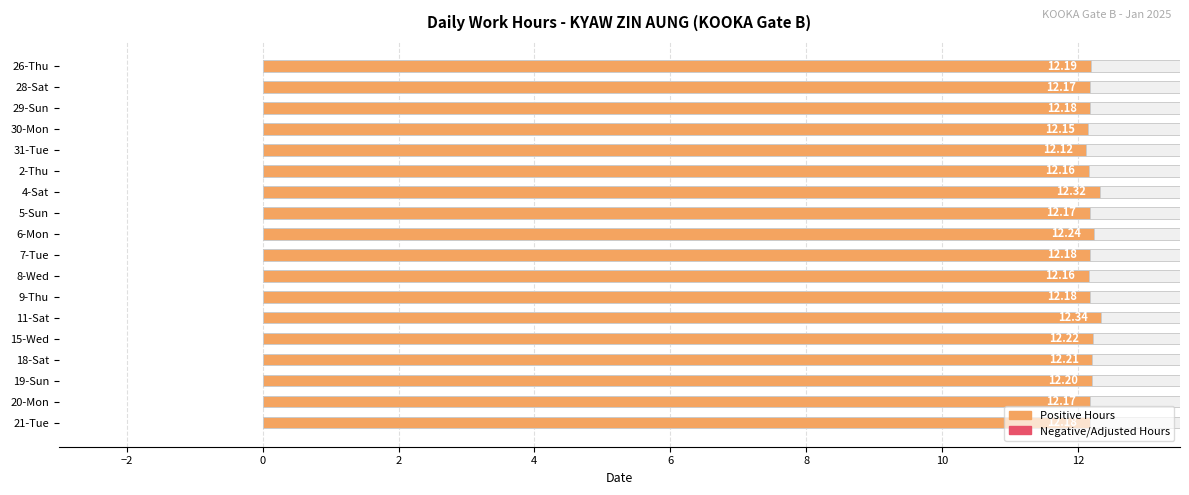

What is the difference between the maximum and minimum values?

0.2